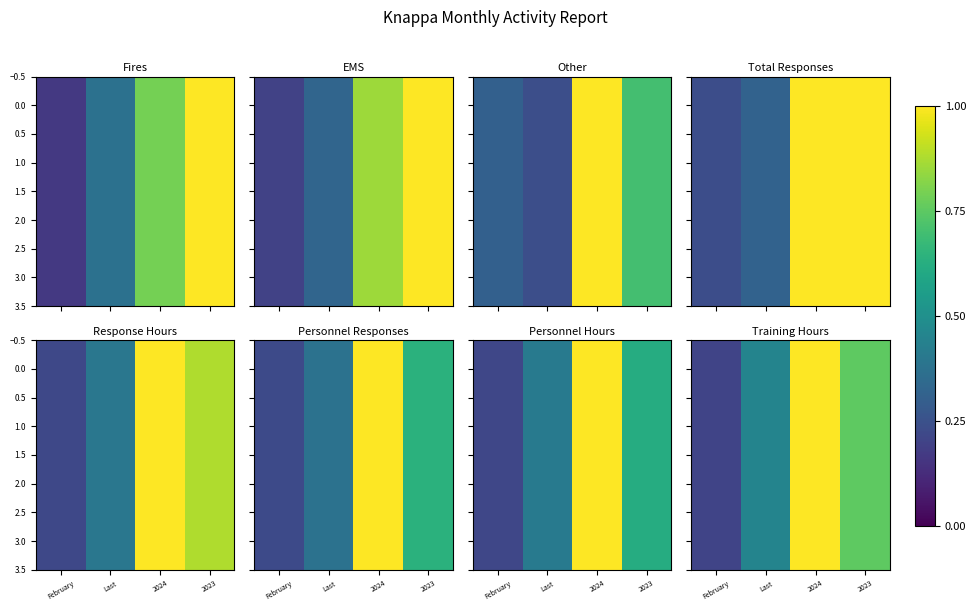

Read the 2.0 value at 2023.

0.8